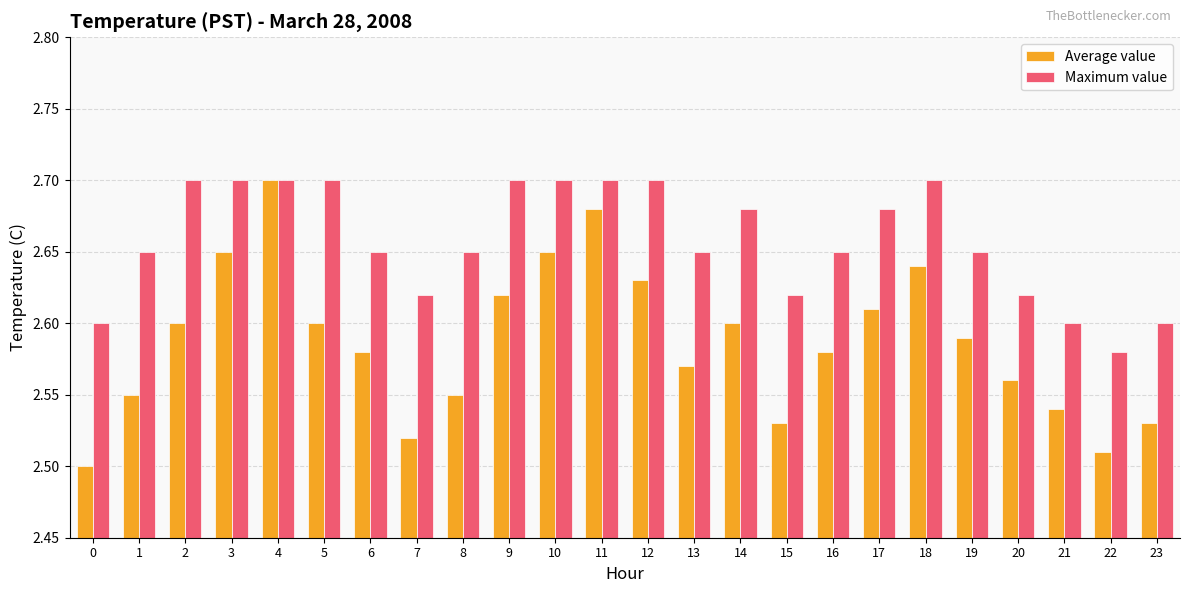

Which series has the widest spread of values?

Average value